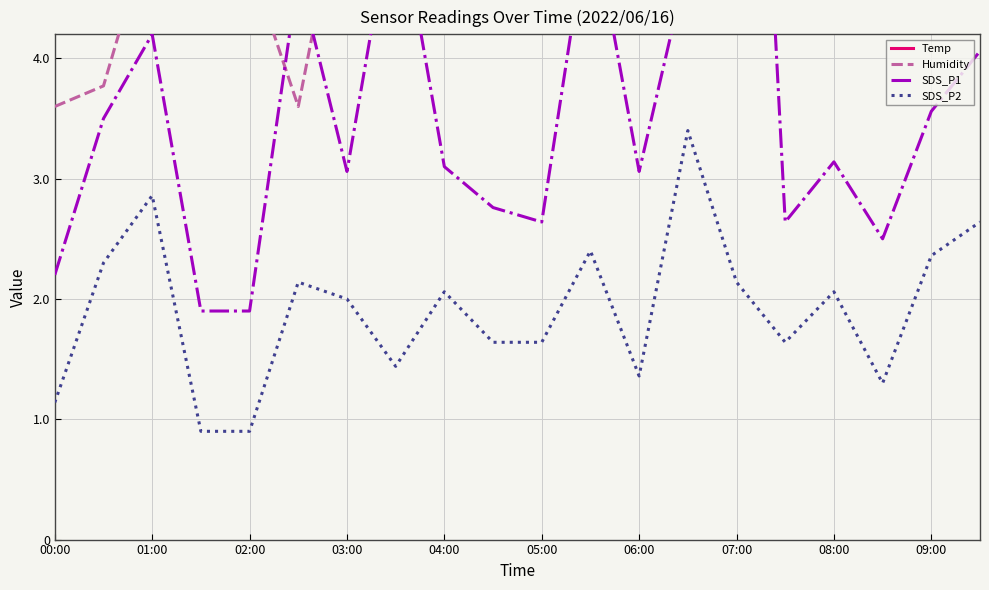

True or false: SDS_P1 and Temp cross at least once.

True